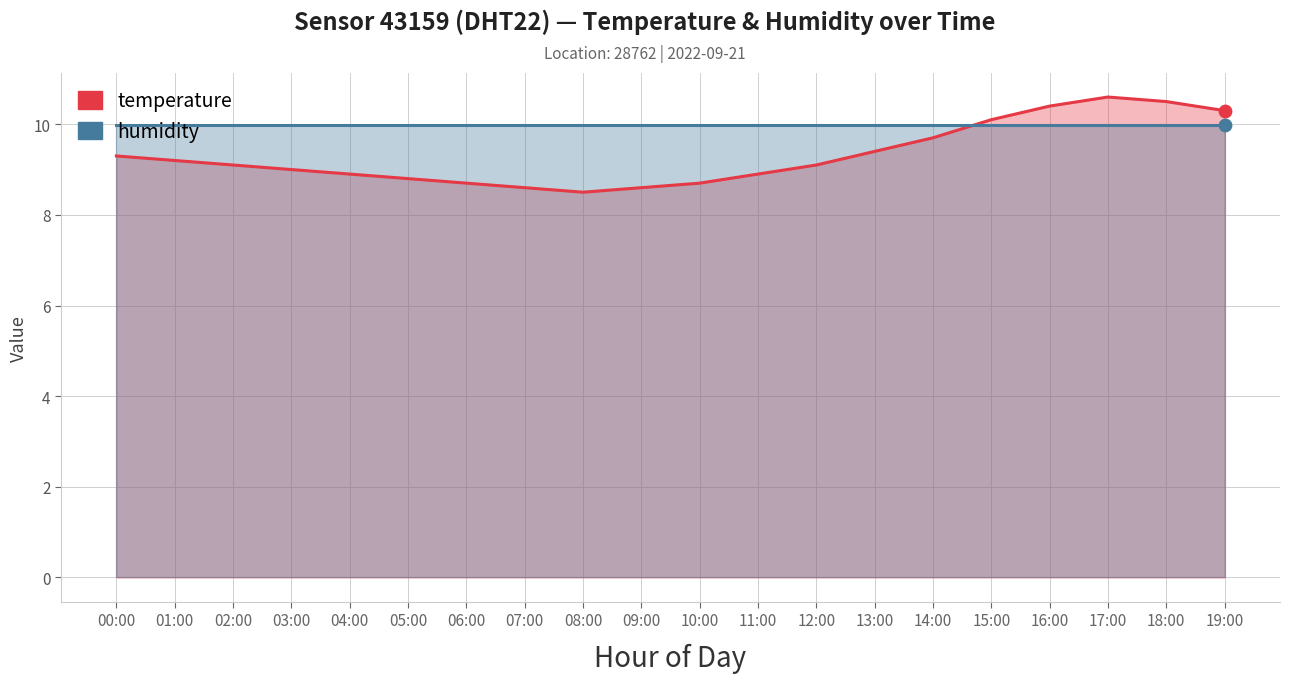

At how many categories does at least one series exceed 9?

20